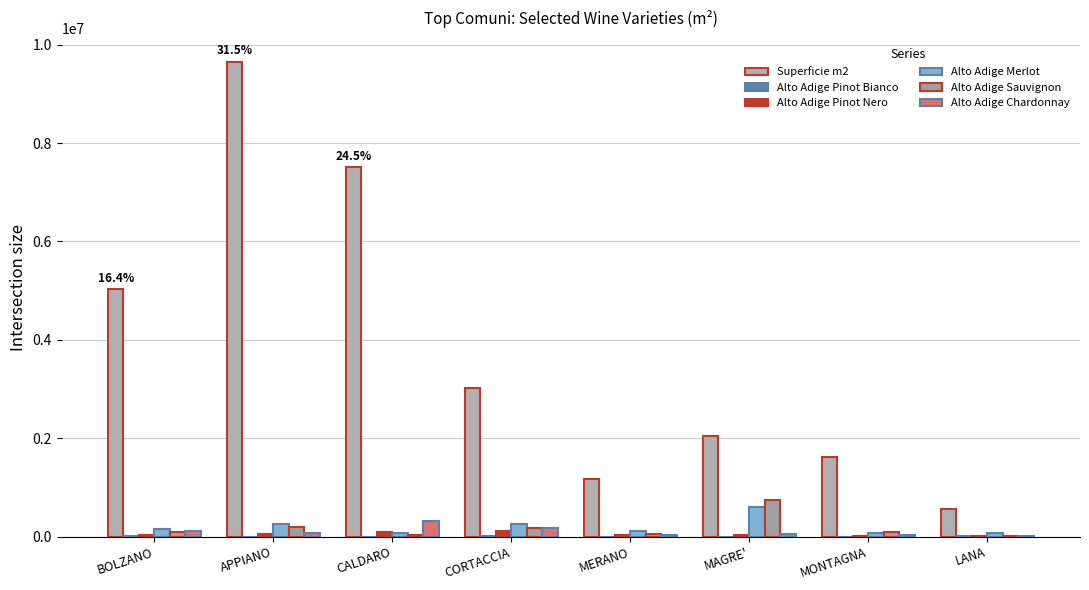

What is the highest value of the Alto Adige Sauvignon series?

746988